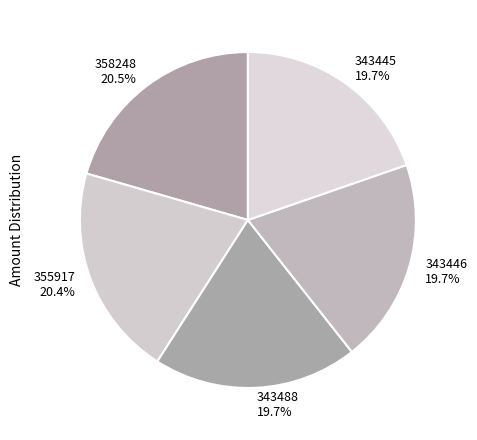

How many slices are in this pie chart?

5